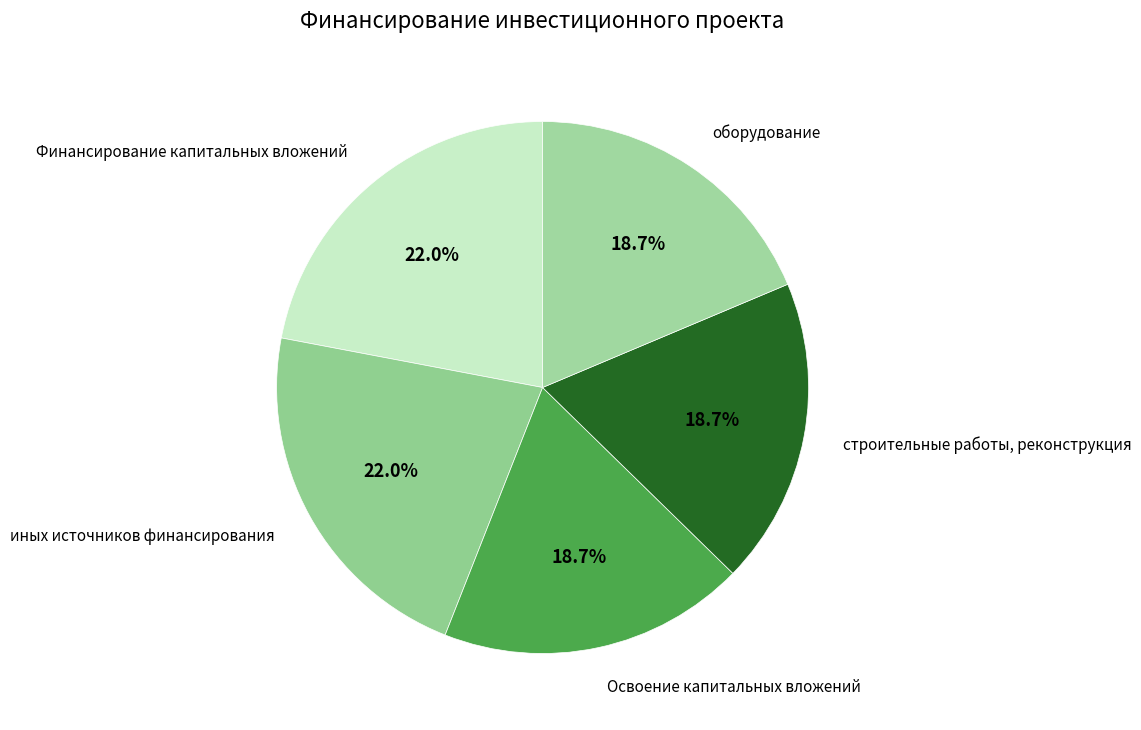

Count the number of slices in the pie.

5